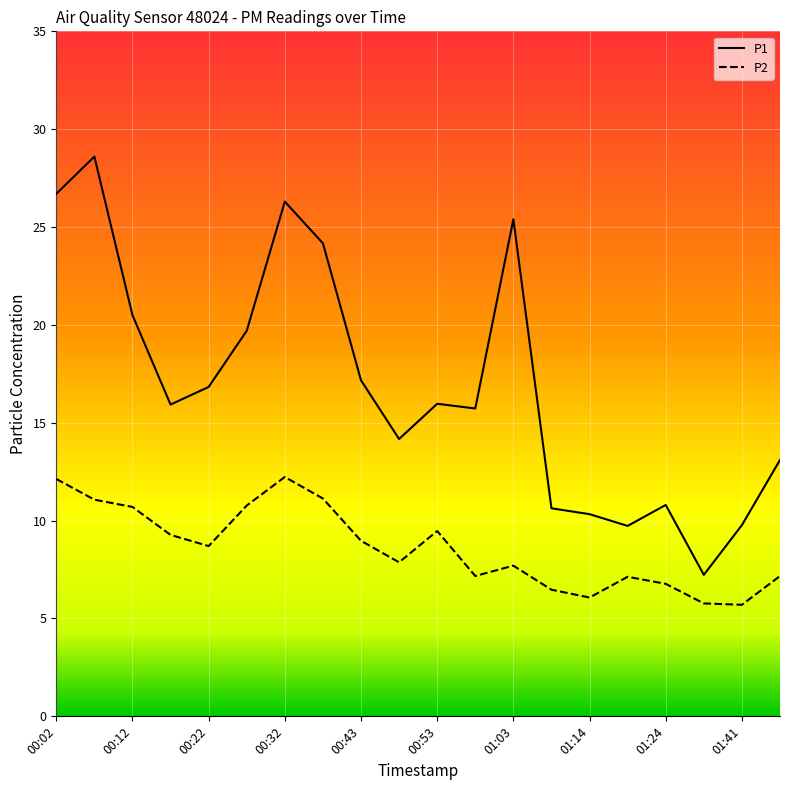

What is the maximum value for P2?

12.2